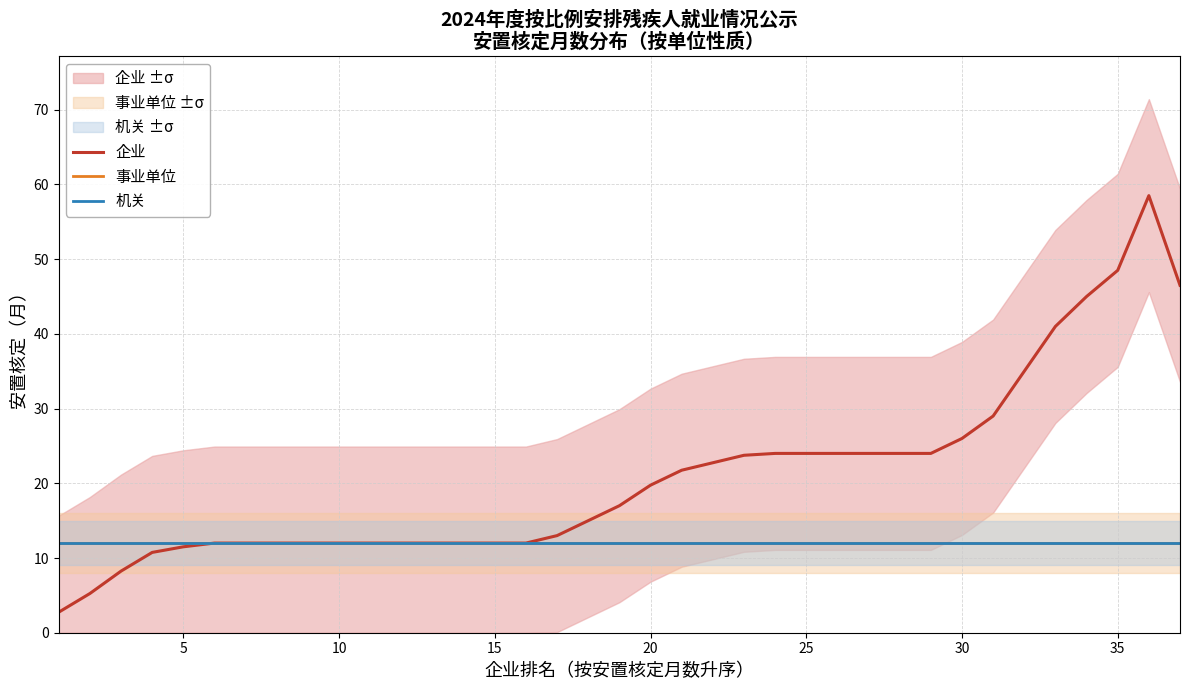

Does the chart have visible grid lines?

Yes